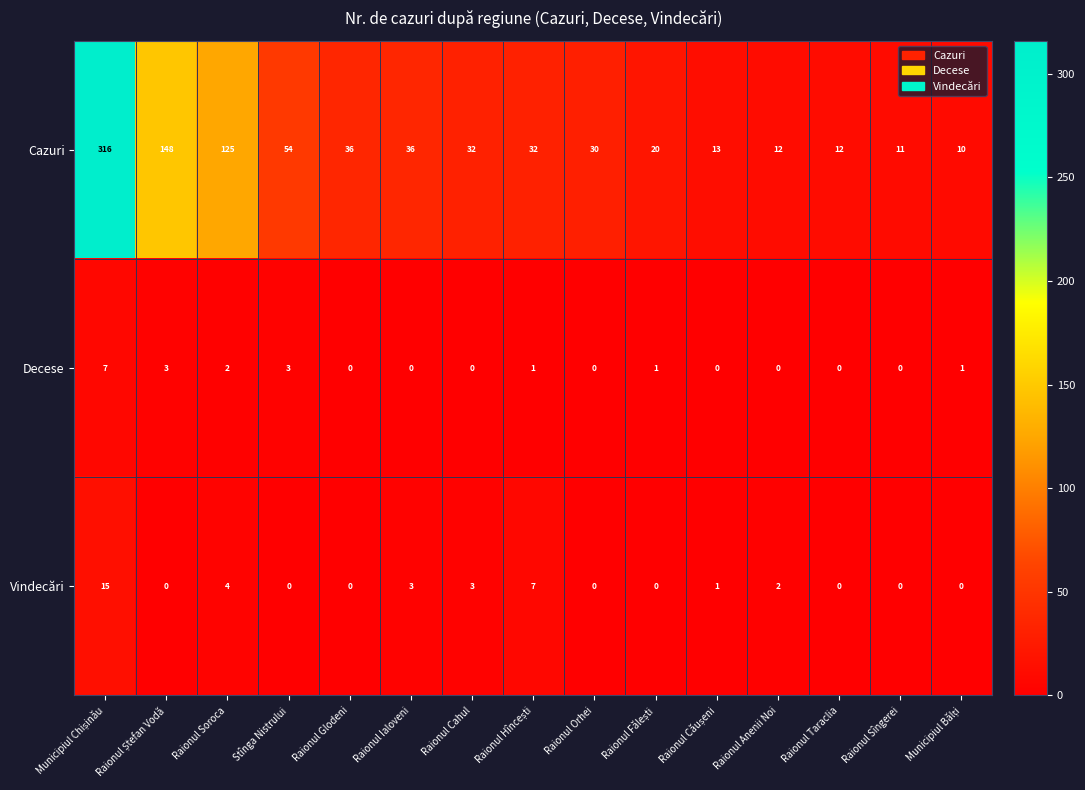

What is the maximum value for Vindecări?

15